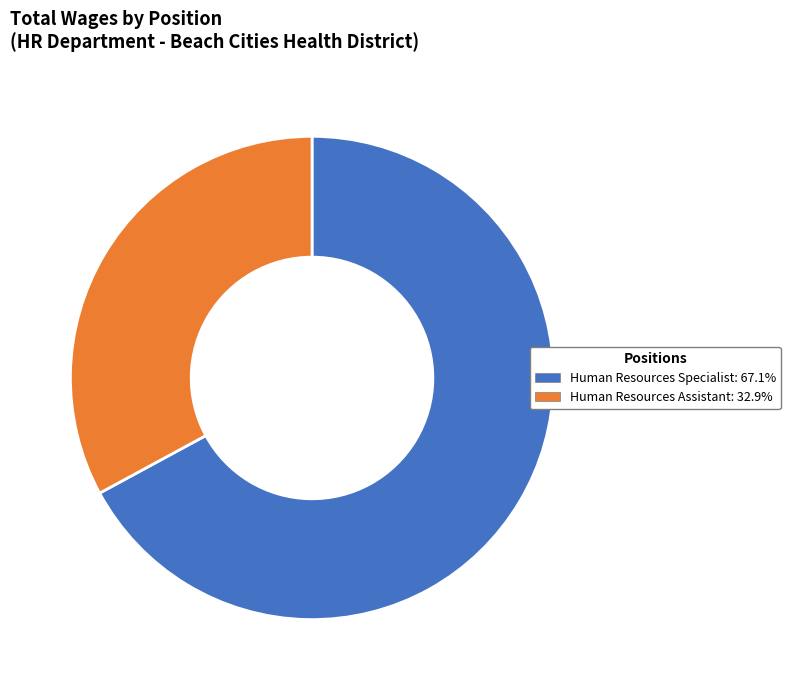

Between Human Resources Specialist and Human Resources Assistant, which is larger?

Human Resources Specialist